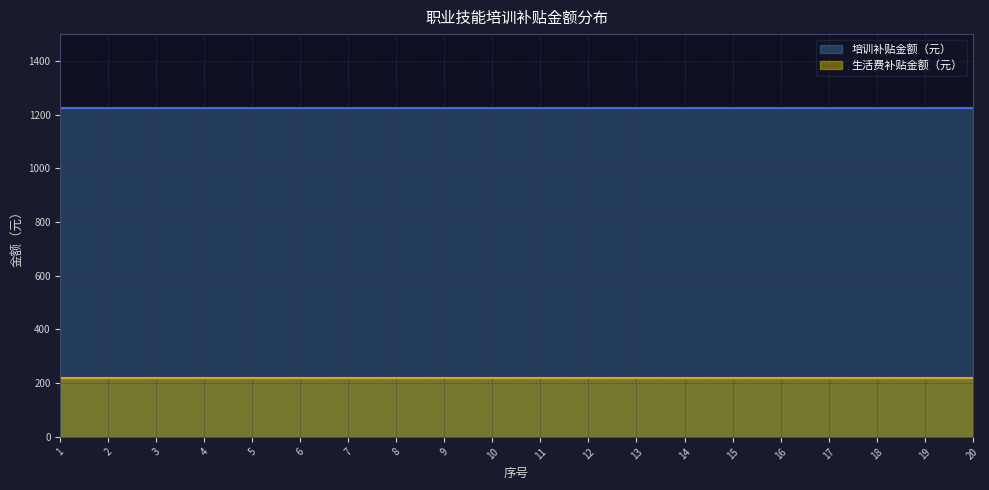

Reading left to right, what are all the values shown in this chart?

培训补贴金额（元）: 1224	1224	1224	1224	1224	1224	1224	1224	1224	1224	1224	1224	1224	1224	1224	1224	1224	1224	1224	1224
生活费补贴金额（元）: 220	220	220	220	220	220	220	220	220	220	220	220	220	220	220	220	220	220	220	220